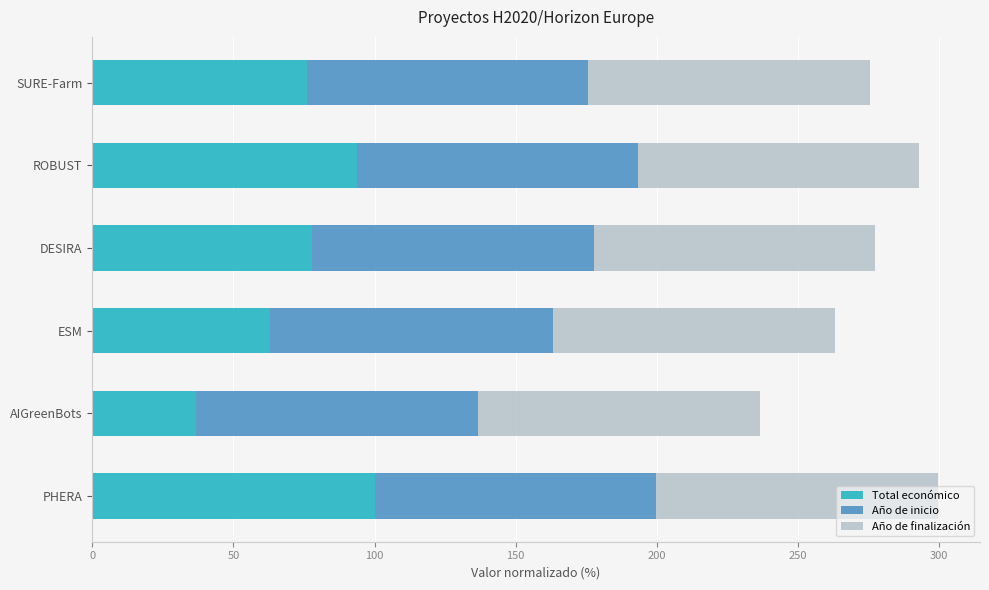

The Total económico series shows 26.3 at ESM. True or false?

False